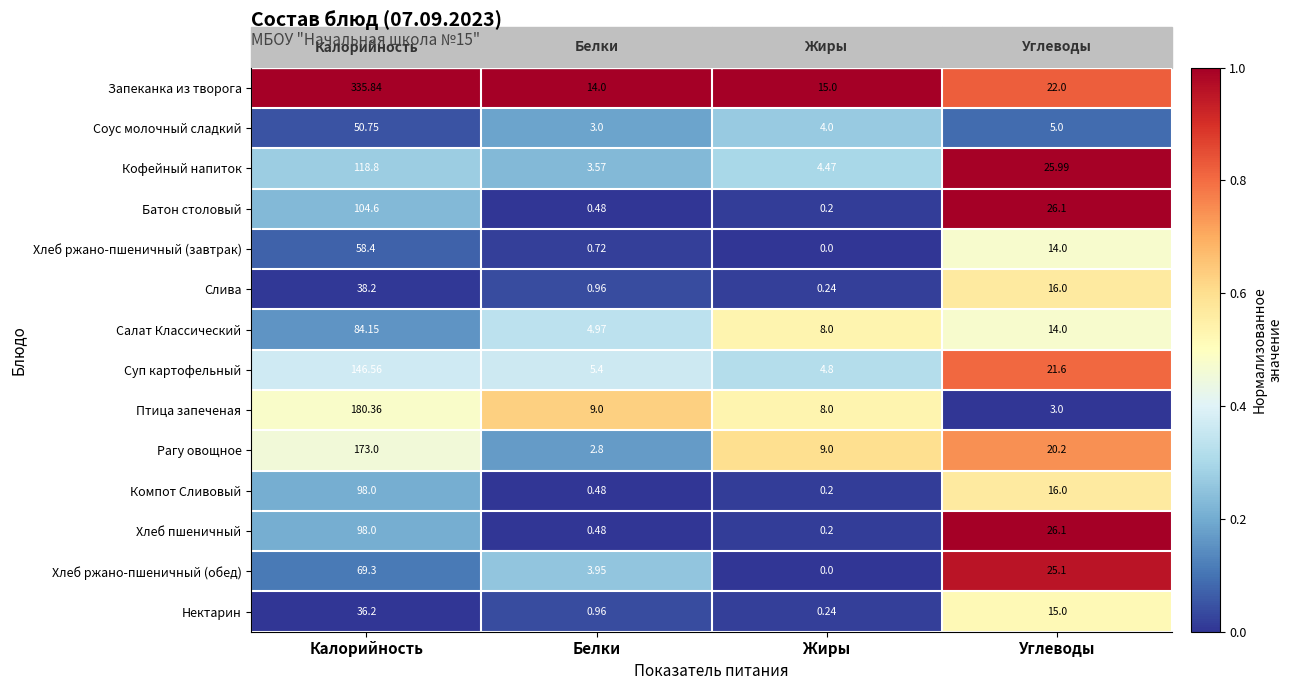

What is the total value across all series at Углеводы?

250.1